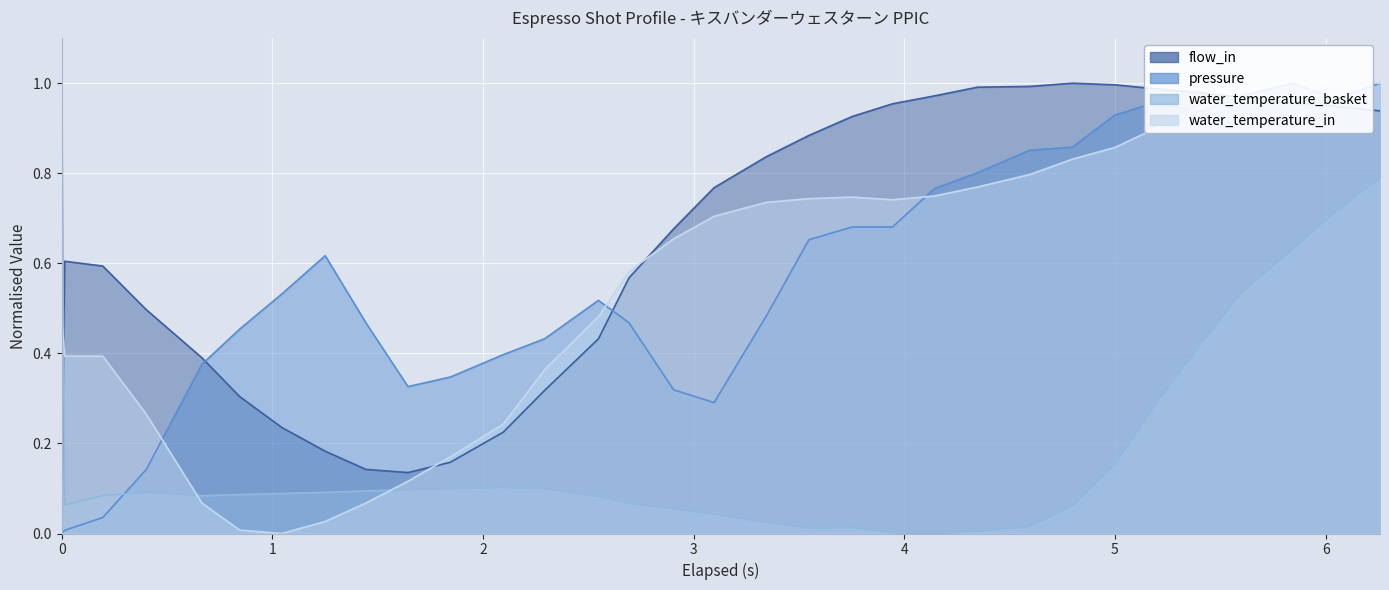

What is the value of the water_temperature_basket point at the 26th from the left?

0.2